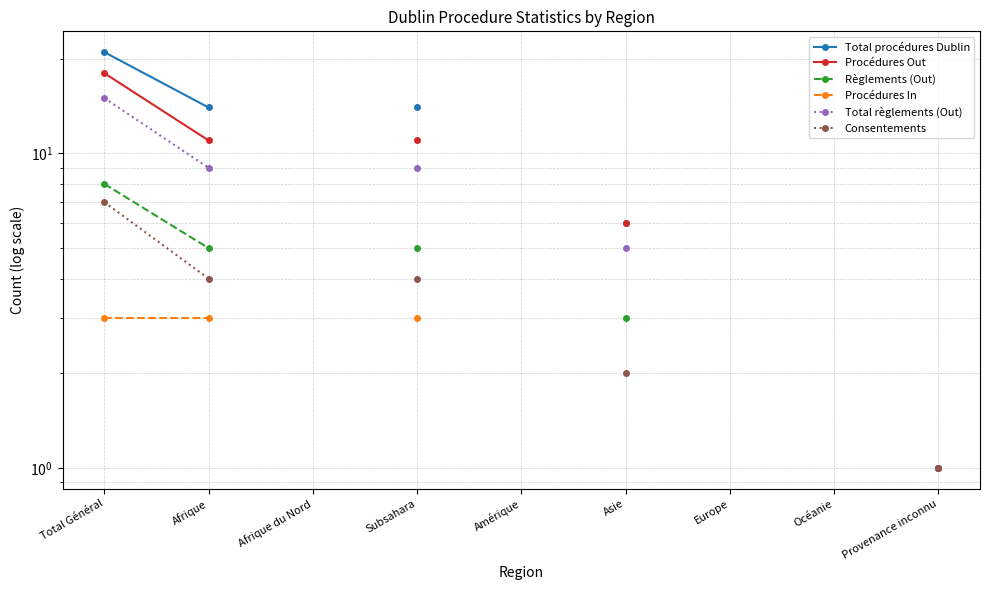

Is the value of Procédures In at Océanie greater than the value of Règlements (Out) at Océanie?

No